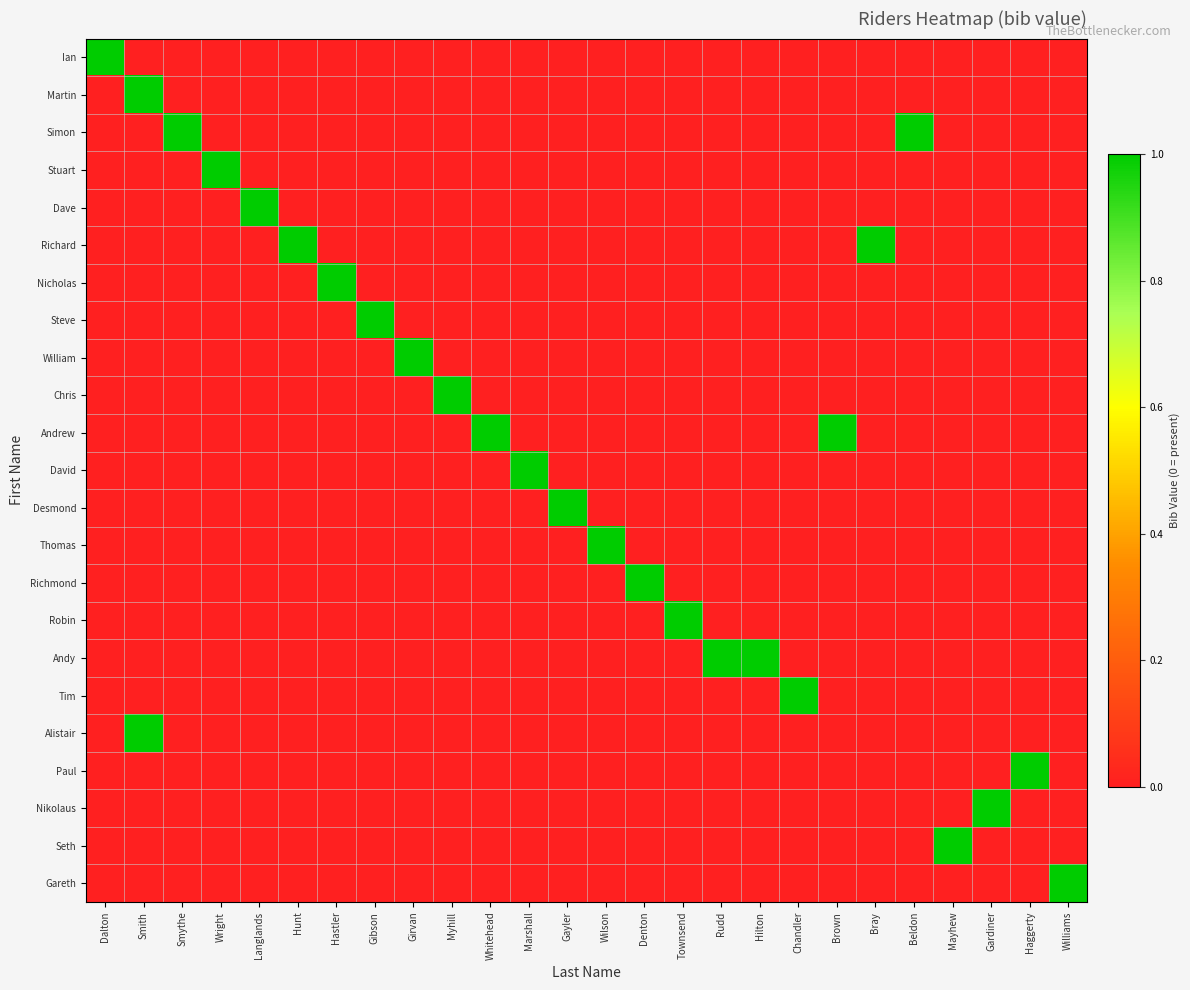

What is the spread (max minus min) of values at Gardiner?

1